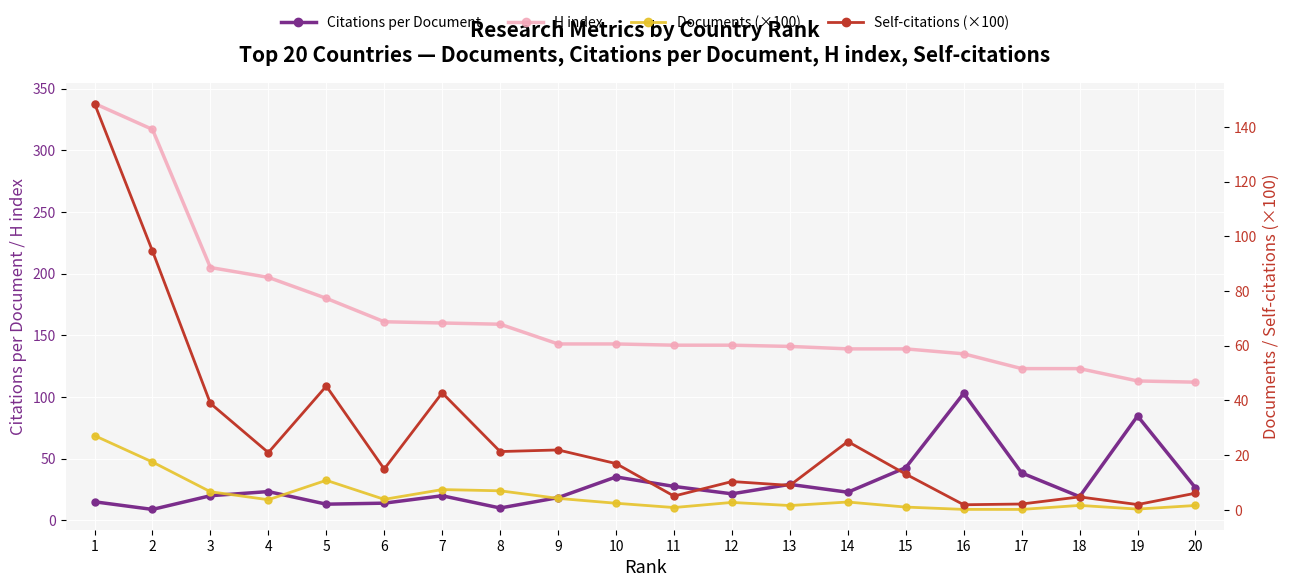

How many data points in H index are above 143?

8